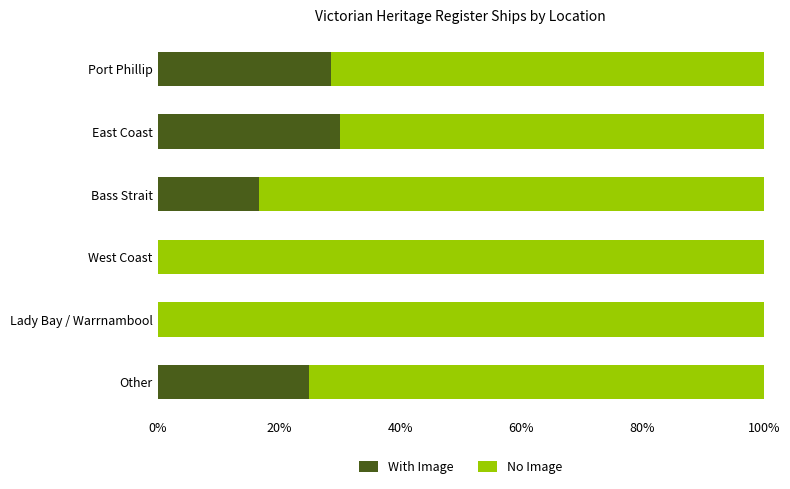

Read the With Image value at Other.

25.0